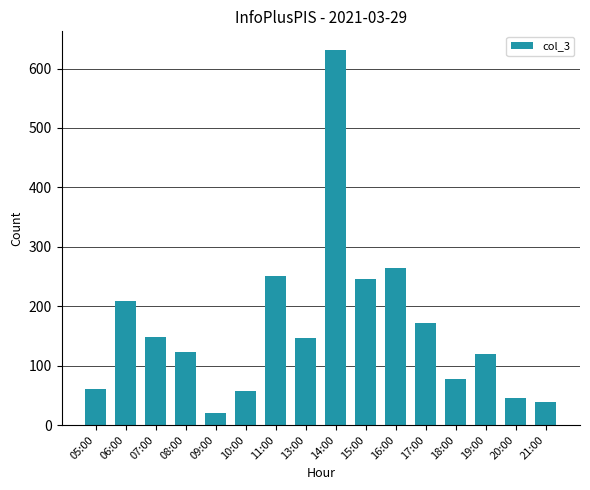

The value at 08:00 is 123. True or false?

True